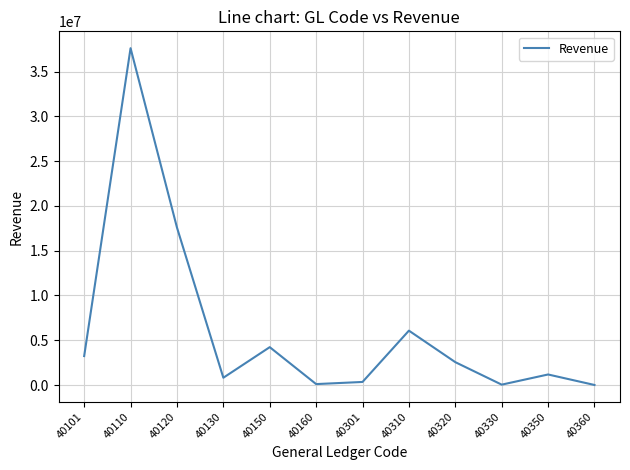

What is the difference between the second highest and second lowest values?

17545627